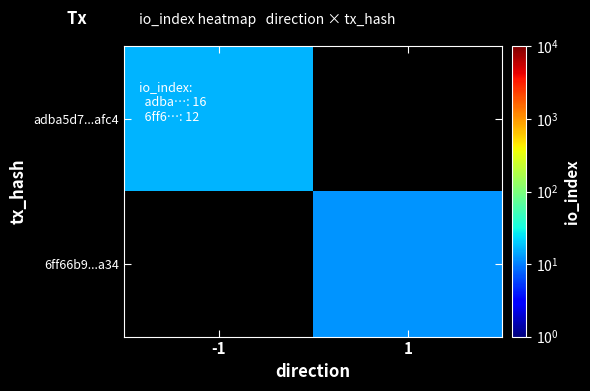

The value of 6ff66b9...a34 at 1 is 16.9. True or false?

False